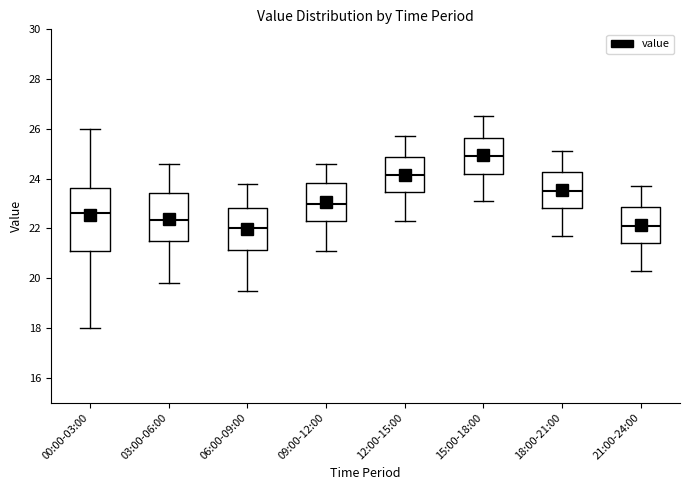

Which box is the tallest, from its lower edge to its upper edge?

00:00-03:00